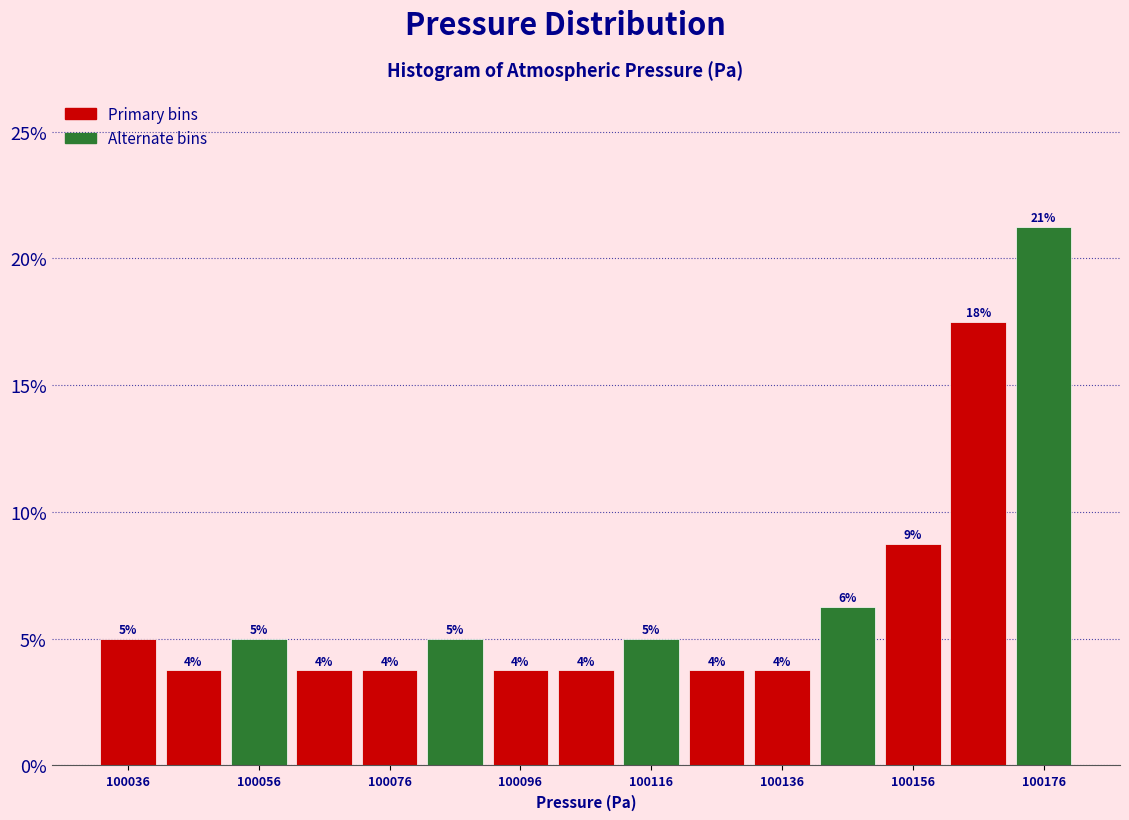

Read against the x-axis, roughly where is the centre of the tallest bar?

100175